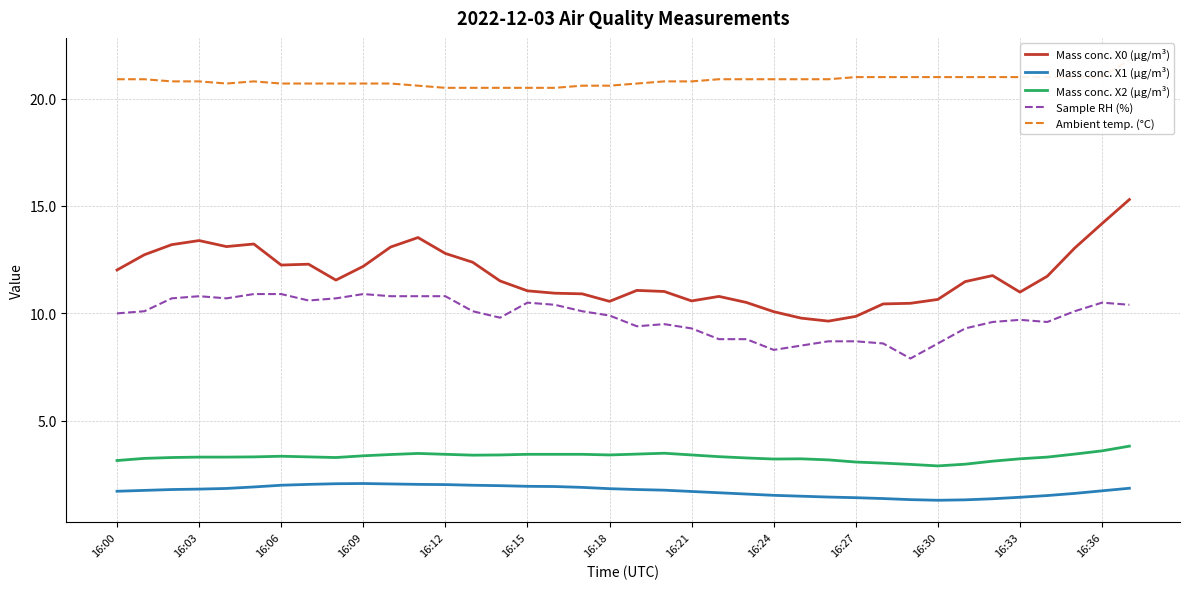

Which series has the largest total across all categories?

Ambient temp. (°C)